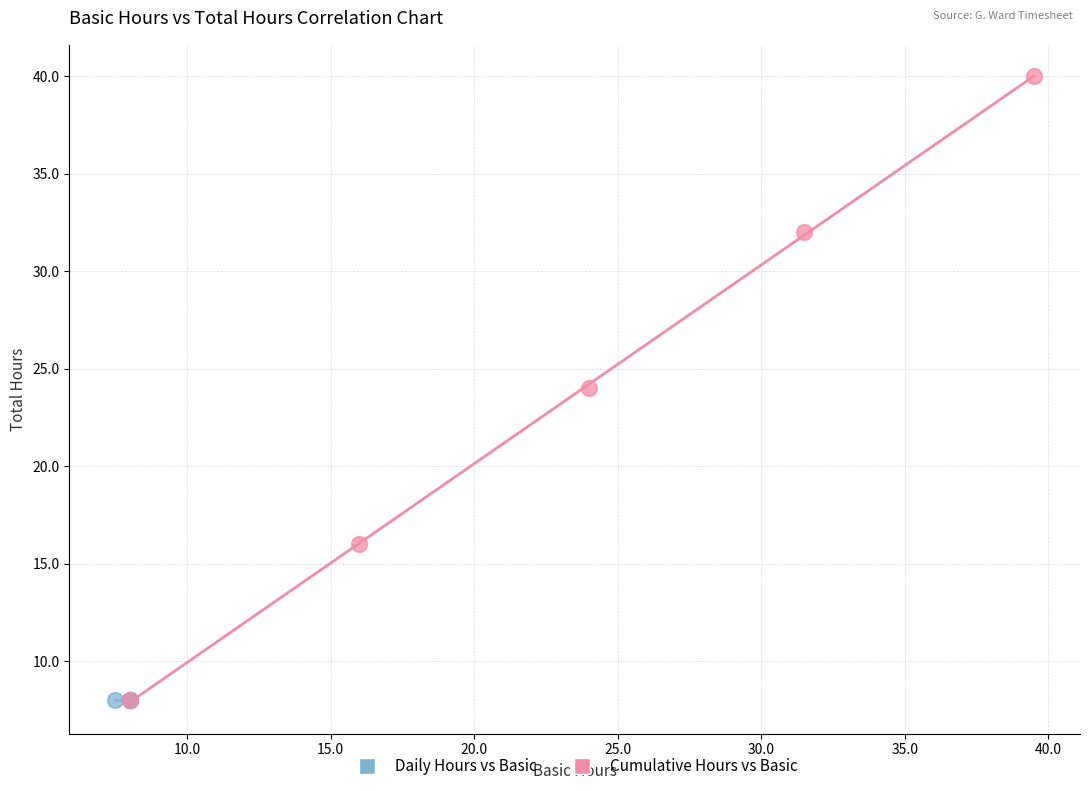

Which series contains the highest Y value?

Cumulative Hours vs Basic